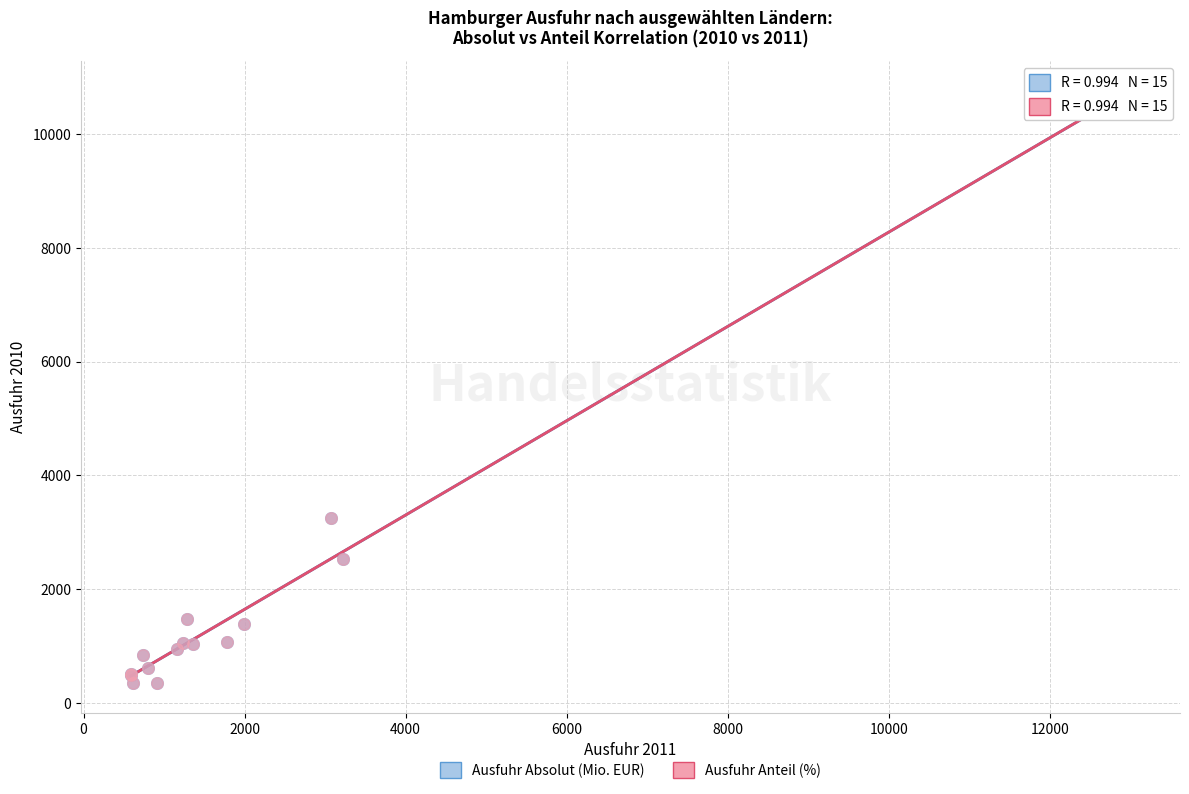

Which series has the widest spread of Y values?

Ausfuhr Anteil (%)